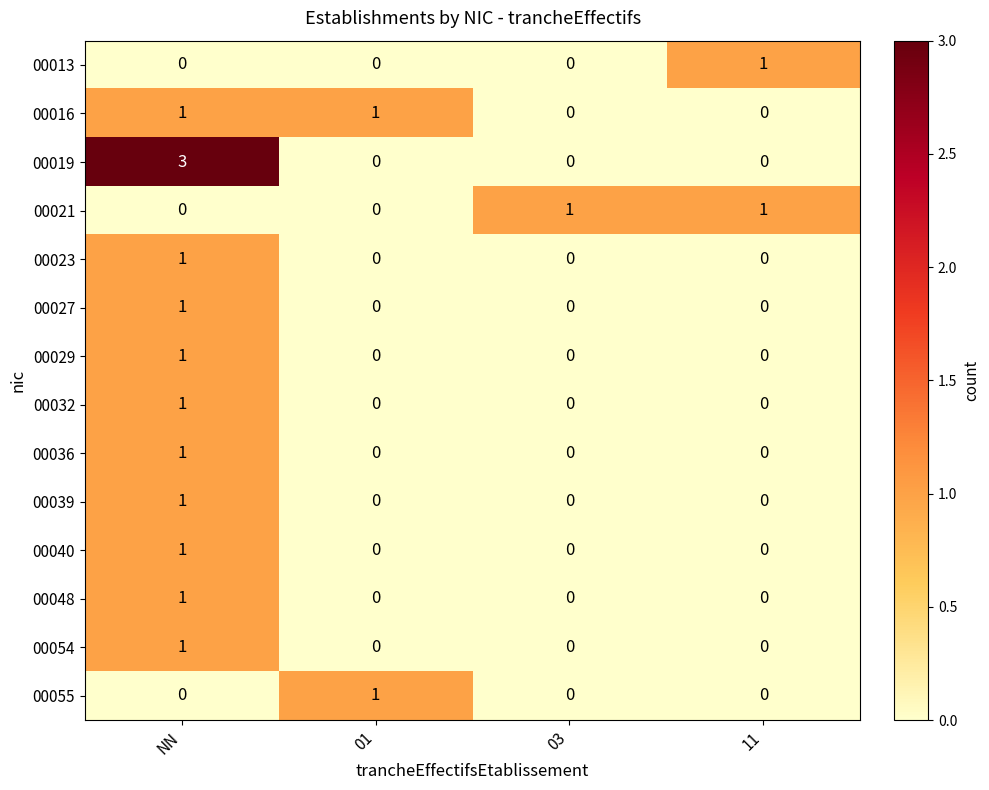

Is it true that 00016 equals 2 at 01?

False